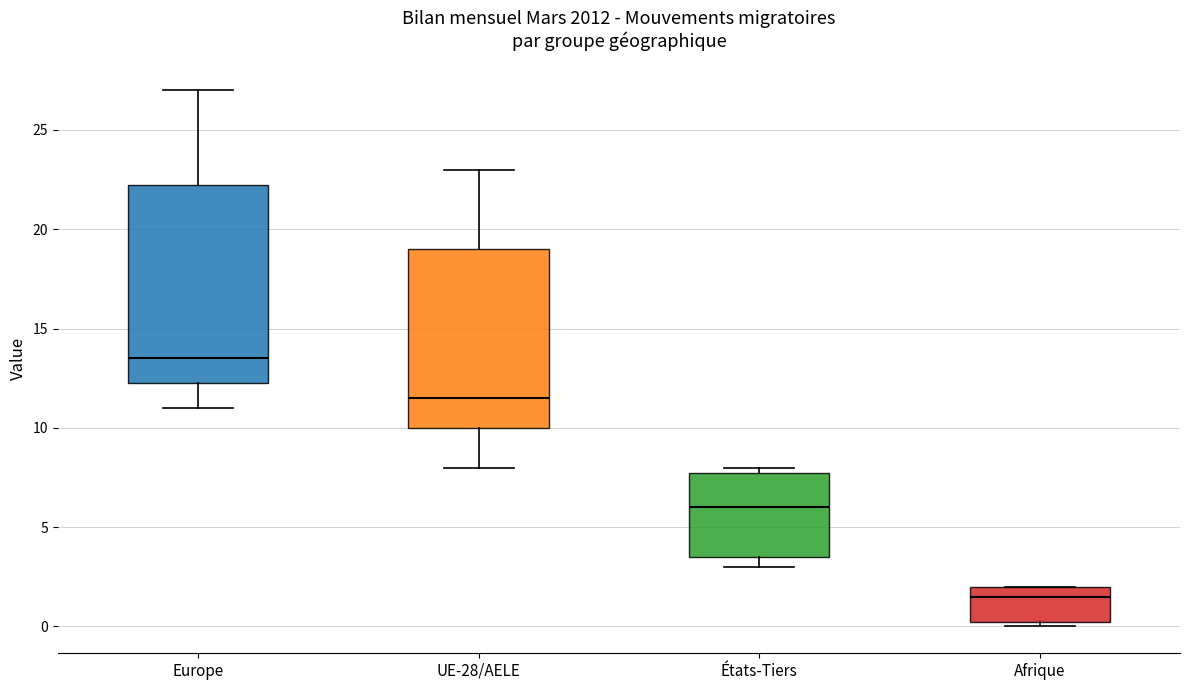

Reading left to right, read every box against the y-axis: the position of its median line, the range the box covers, and the ends of its whiskers. The values are not printed on the chart, so give them approximately, as read against the axis.

Europe: median 13.5, box 12.5 to 22.5, whiskers 11.0 to 27.0
UE-28/AELE: median 11.5, box 10.0 to 19.0, whiskers 8.0 to 23.0
États-Tiers: median 6.0, box 3.5 to 8.0, whiskers 3.0 to 8.0 (just above the box's upper edge)
Afrique: median 1.5, box 0.5 to 2.0, whiskers 0.0 to 2.0